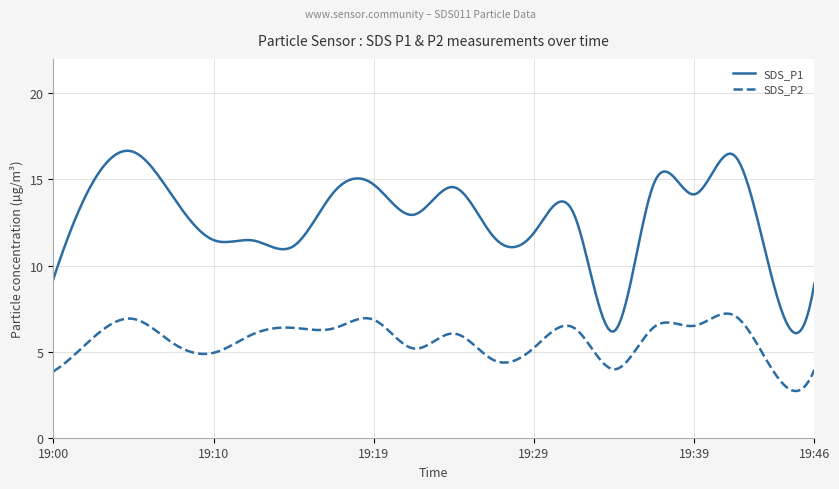

Rank the series by their maximum value, from highest to lowest.

SDS_P1, SDS_P2